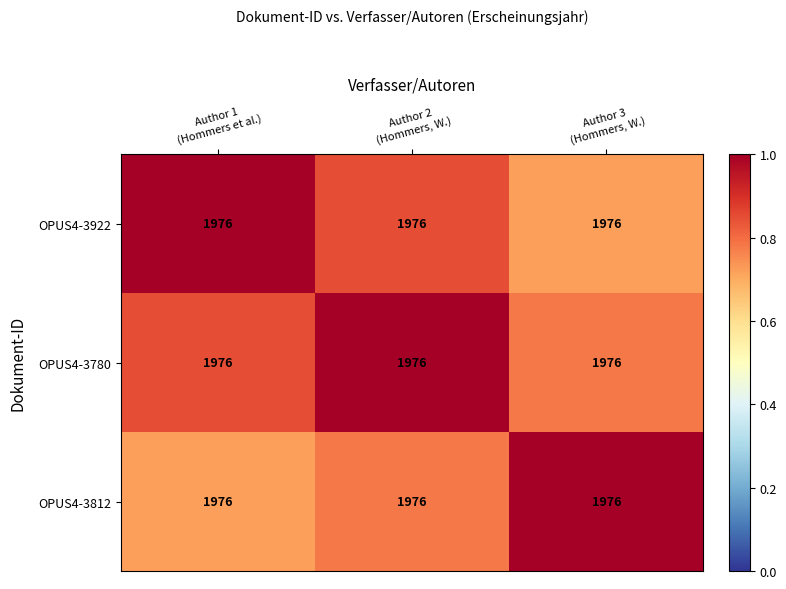

Reading right to left, what are all the values shown in this chart?

OPUS4-3922: Author 3
(Hommers, W.)=1976.0	Author 2
(Hommers, W.)=1976.0	Author 1
(Hommers et al.)=1976.0
OPUS4-3780: Author 3
(Hommers, W.)=1976.0	Author 2
(Hommers, W.)=1976.0	Author 1
(Hommers et al.)=1976.0
OPUS4-3812: Author 3
(Hommers, W.)=1976.0	Author 2
(Hommers, W.)=1976.0	Author 1
(Hommers et al.)=1976.0